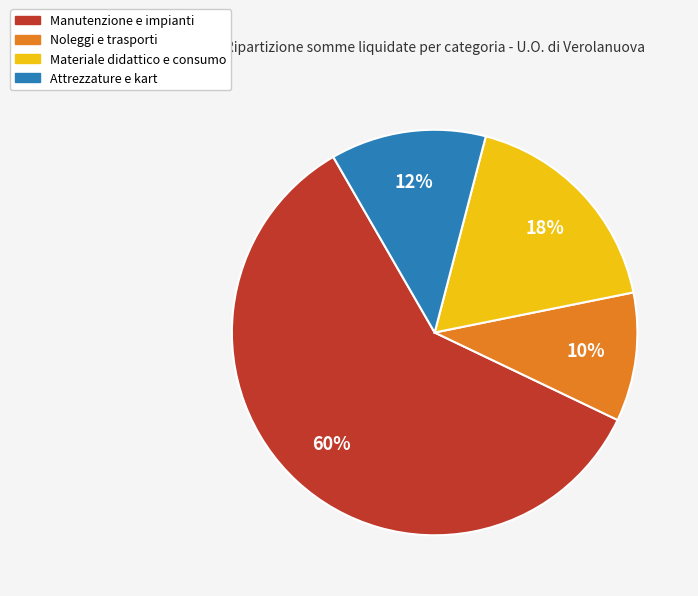

To the nearest percent, what is the average slice percentage?

25%